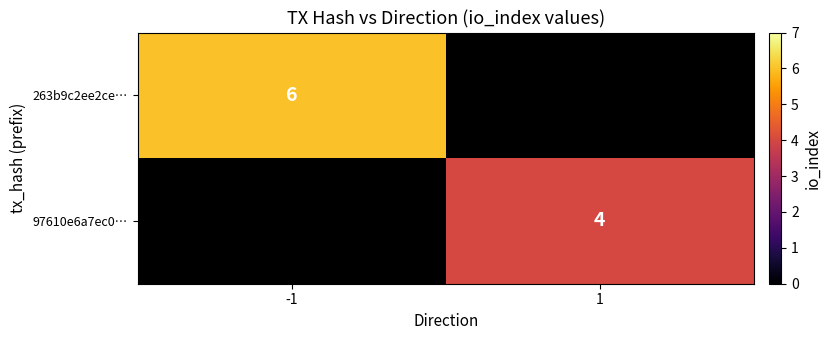

Is the value of 97610e6a7ec0… at 1 greater than the value of 263b9c2ee2ce… at -1?

No